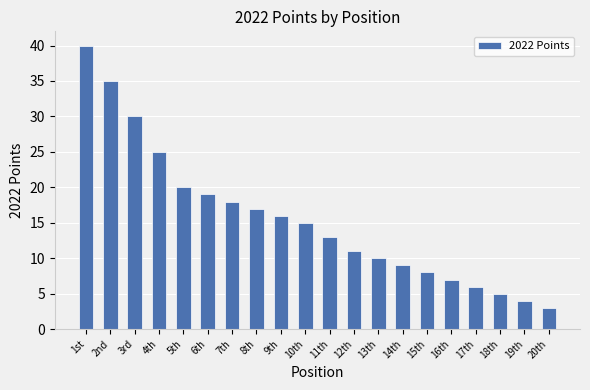

At which label does the data first exceed 15?

1st